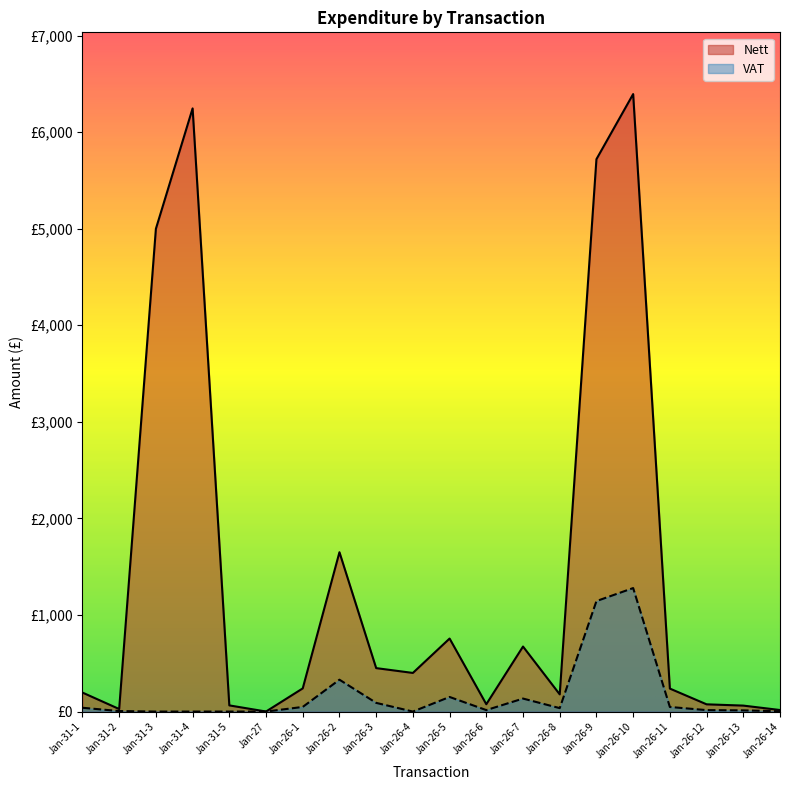

At how many categories does at least one series exceed 5885?

2